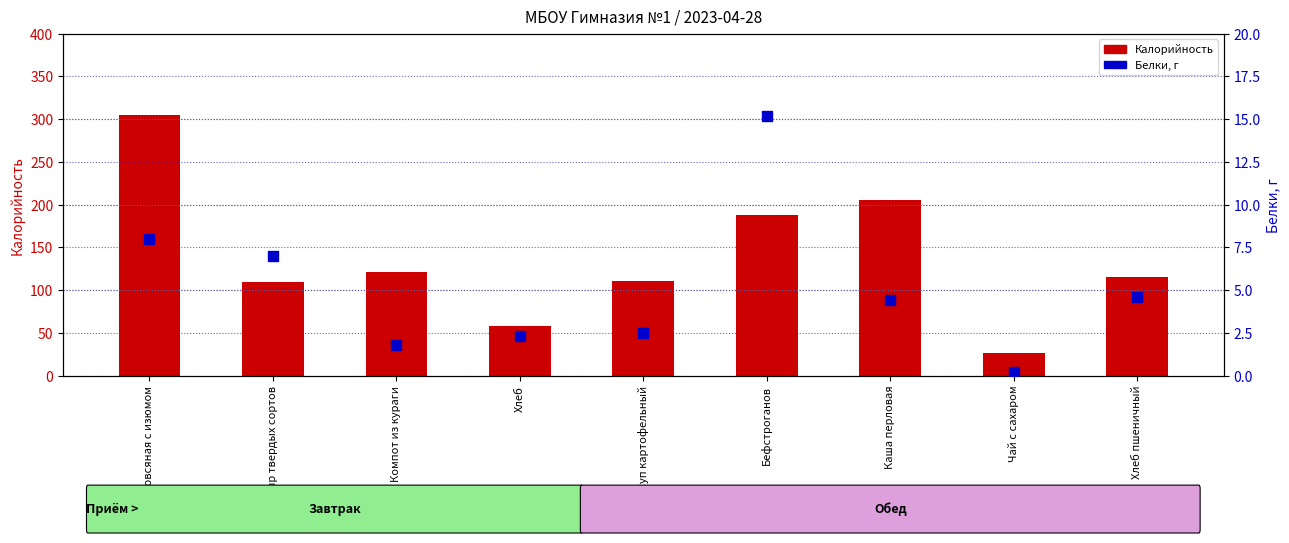

What is the total value across all series at Бефстроганов?

203.1